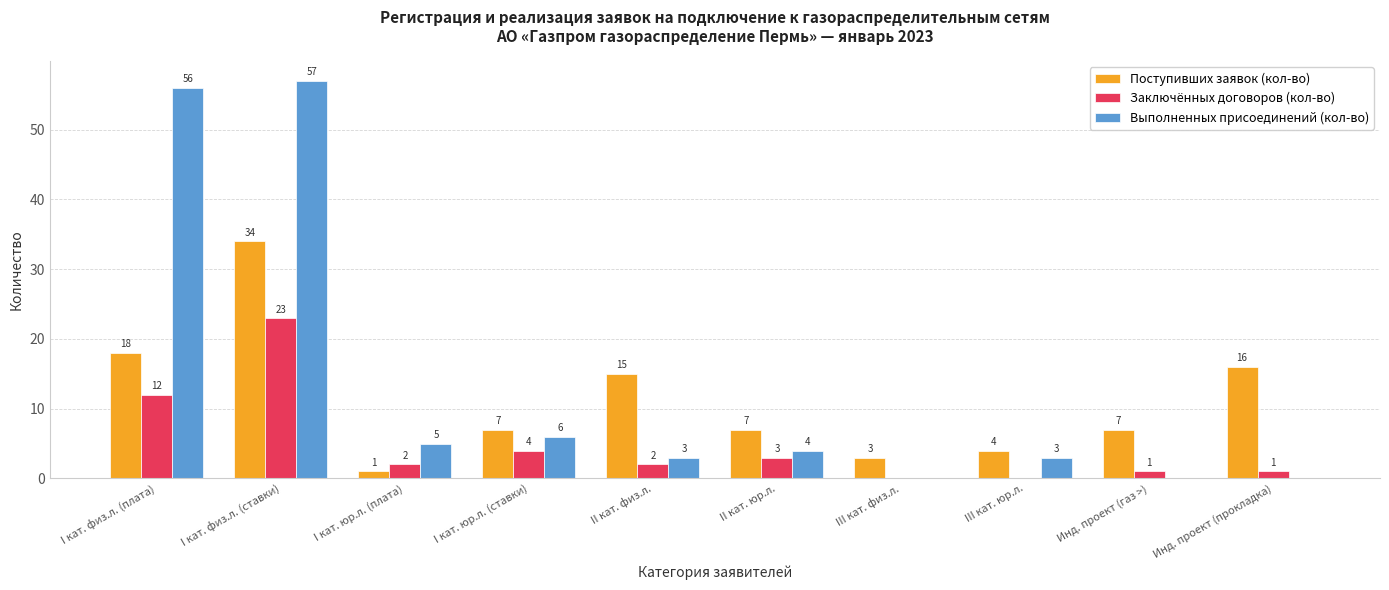

What is the sum of the Заключённых договоров (кол-во) values at I кат. юр.л. (ставки) and III кат. физ.л.?

4